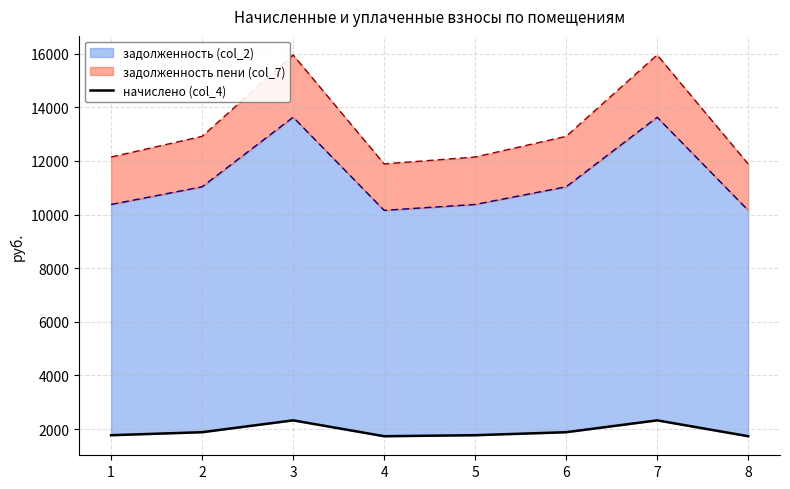

How many values are below 1881?

4